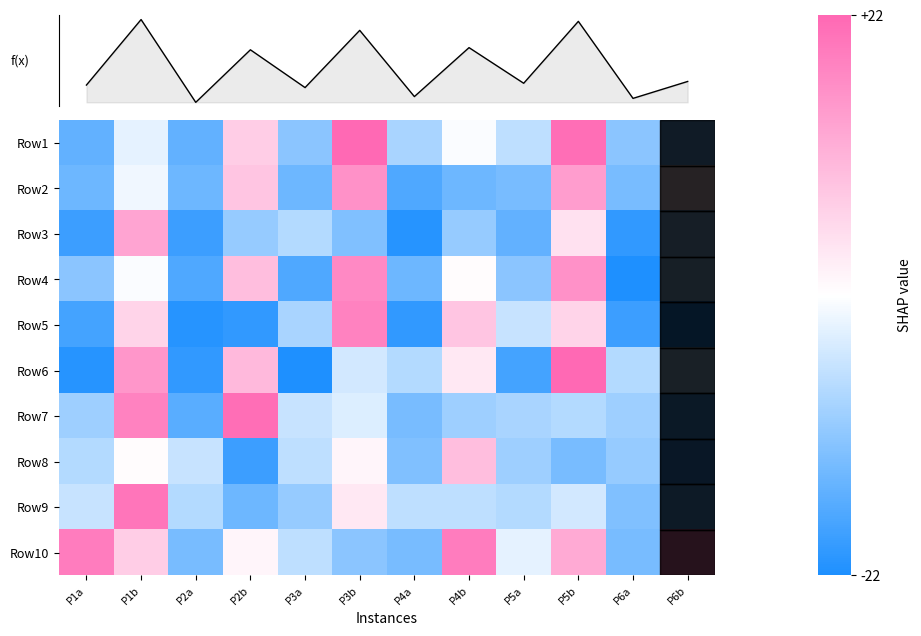

At which label does Row9 first exceed 0?

P1b